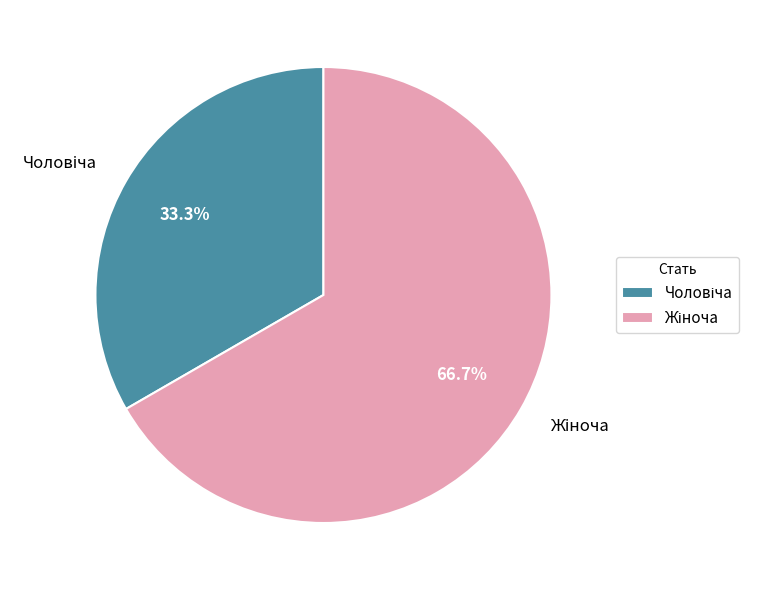

Is there a majority slice in this chart?

Yes